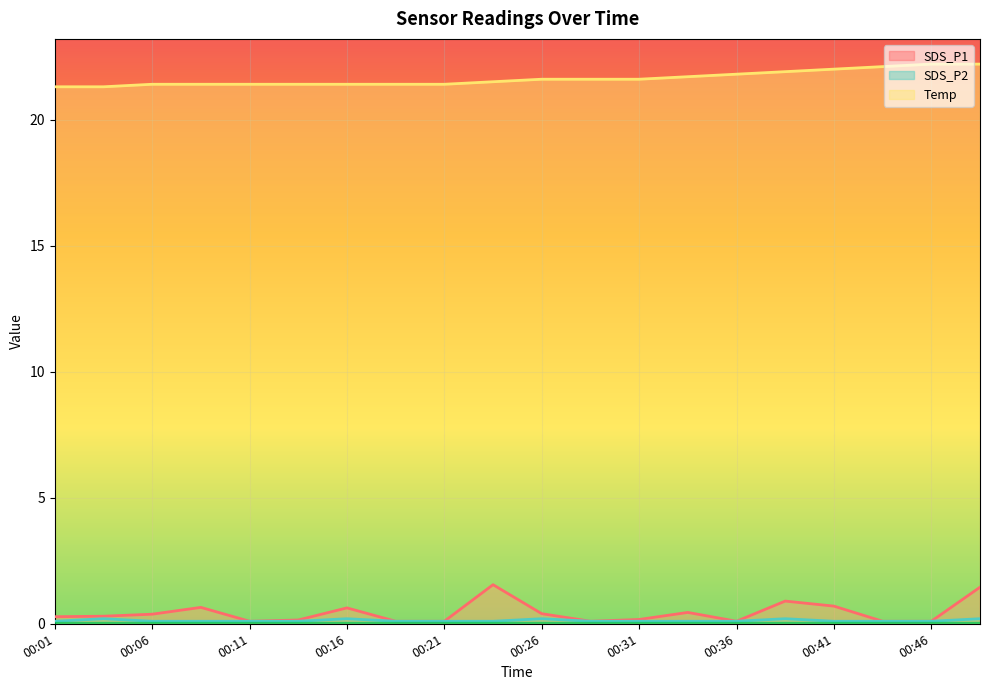

True or false: Temp and SDS_P1 cross at least once.

False